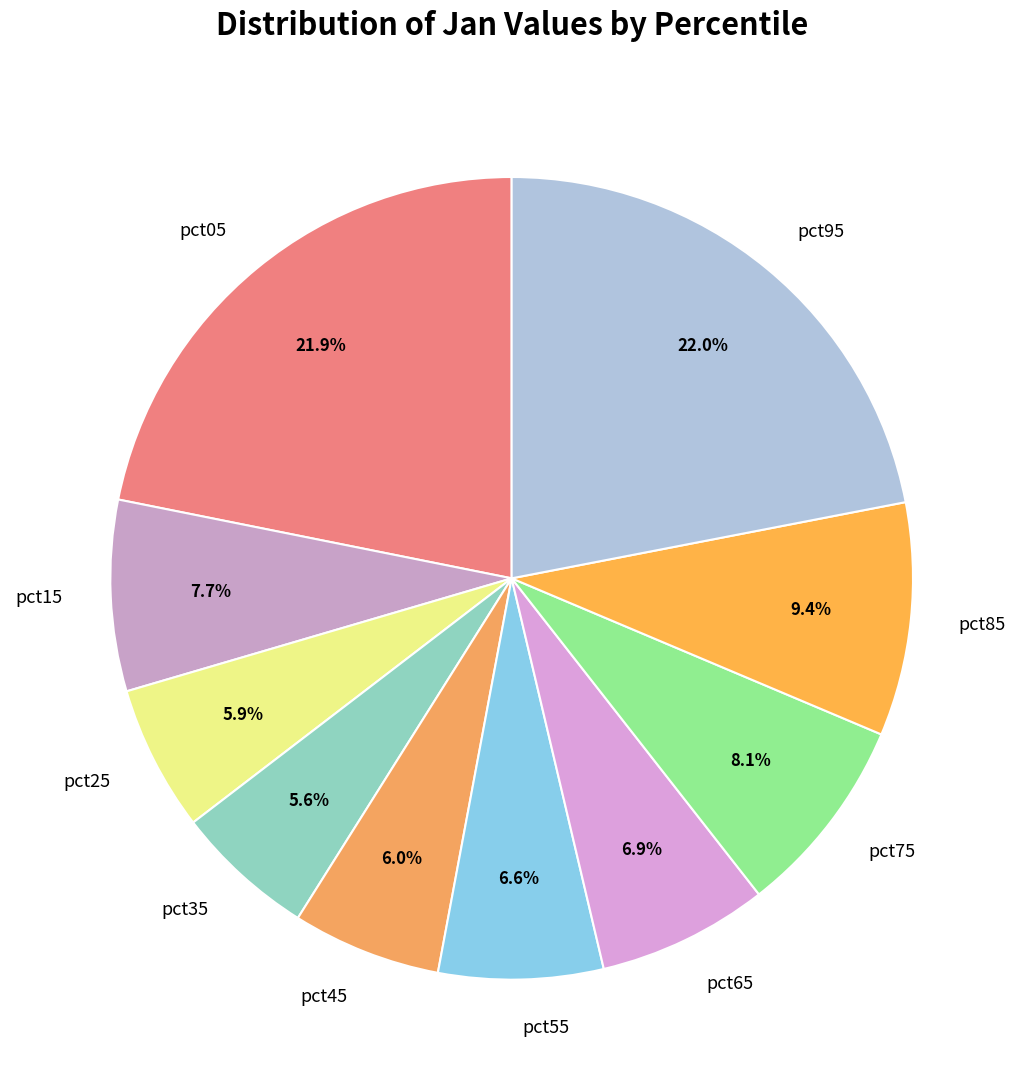

Does pct95 account for over 50% of the chart?

No